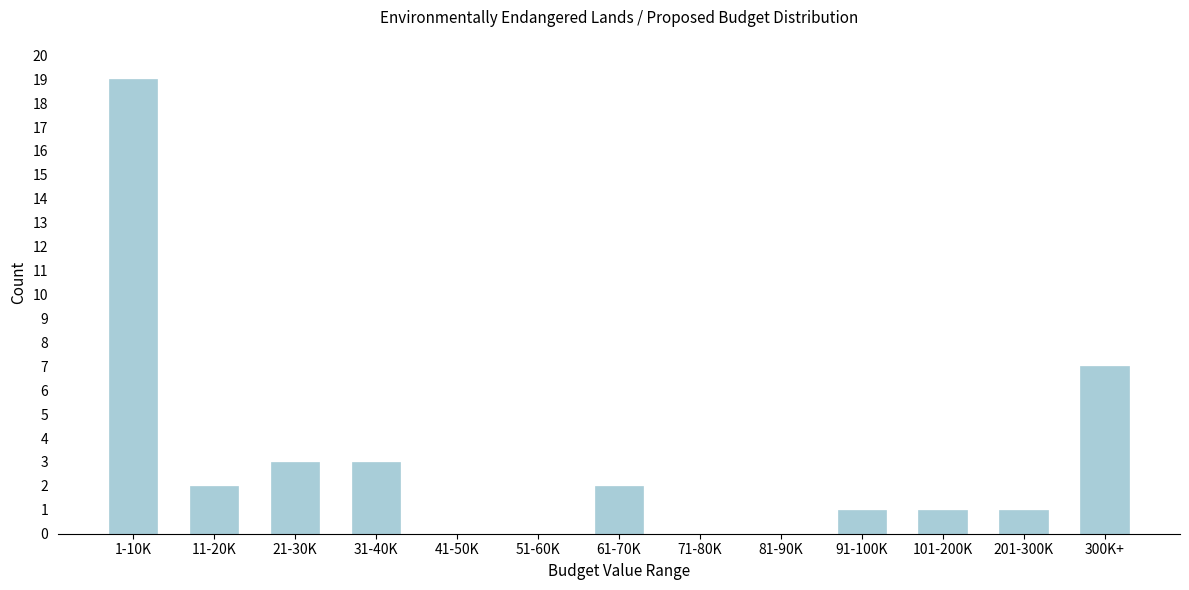

Reading left to right, transcribe all the data shown in this chart.

1-10K=19	11-20K=2	21-30K=3	31-40K=3	41-50K=0	51-60K=0	61-70K=2	71-80K=0	81-90K=0	91-100K=1	101-200K=1	201-300K=1	300K+=7